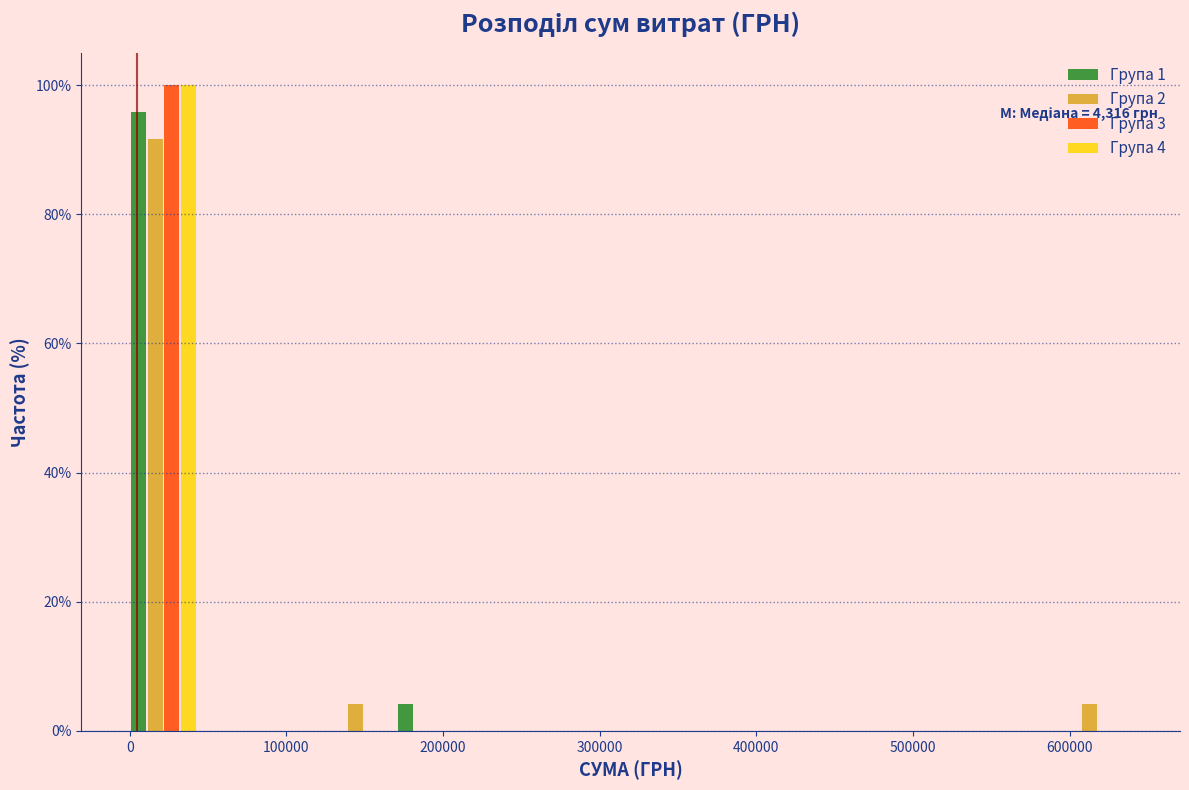

In the Група 1 series, which range on the x-axis has the tallest bar?

0 to 40000